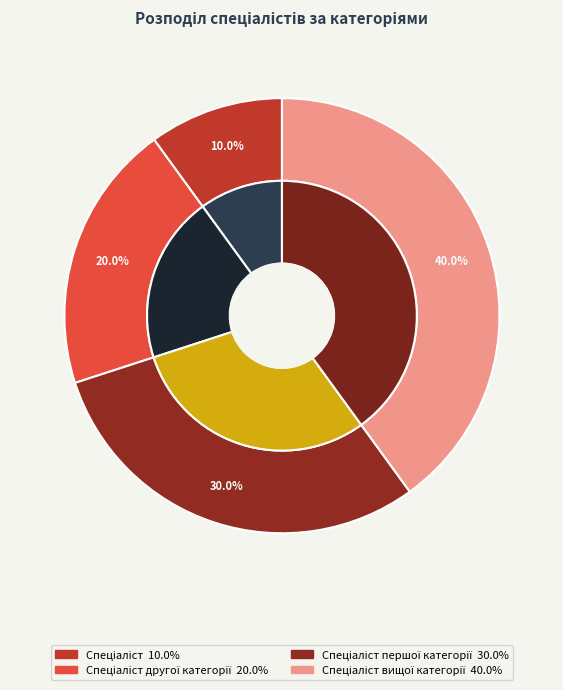

Rank the categories by value from lowest to highest.

Спеціаліст, Спеціаліст другої категорії, Спеціаліст першої категорії, Спеціаліст вищої категорії